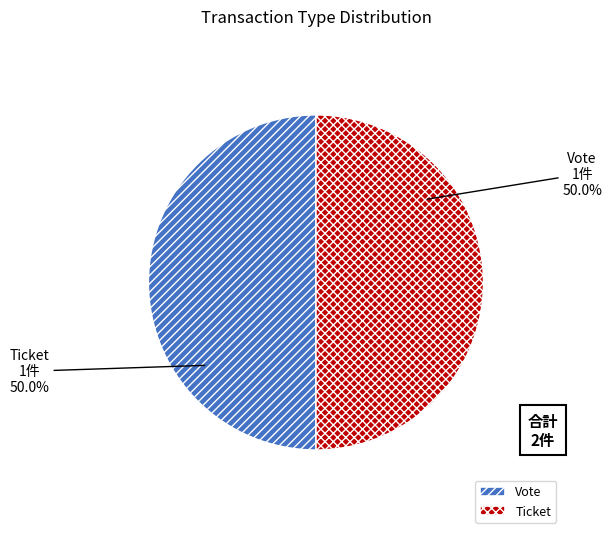

What percentage is NOT represented by Vote?

50.0%